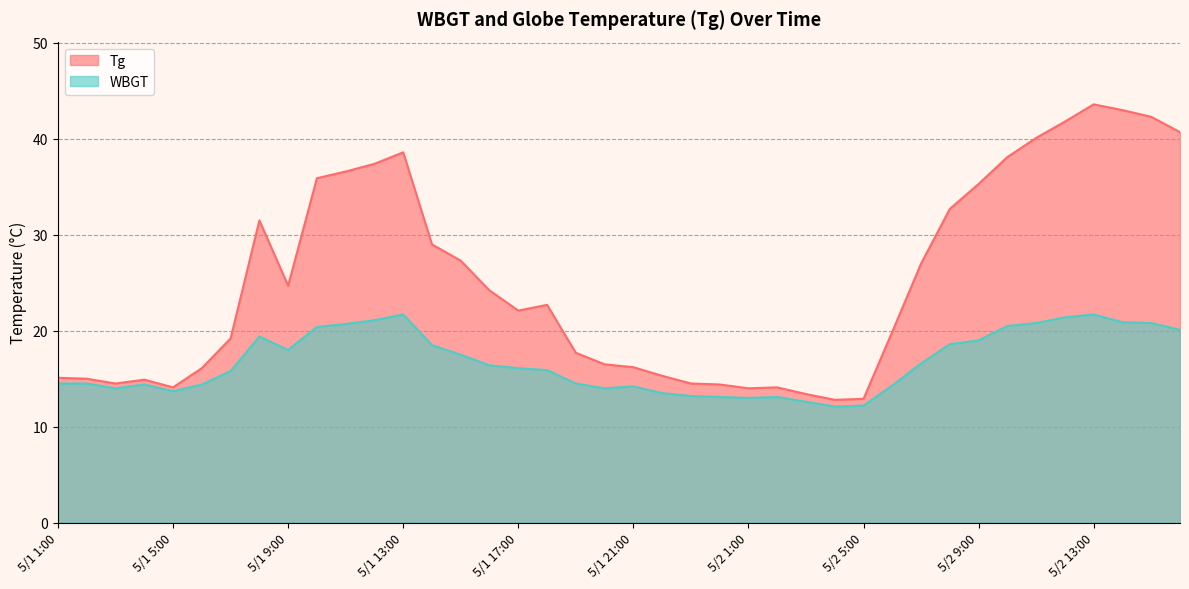

The value of WBGT at 5/1 23:00 is 7.2. True or false?

False